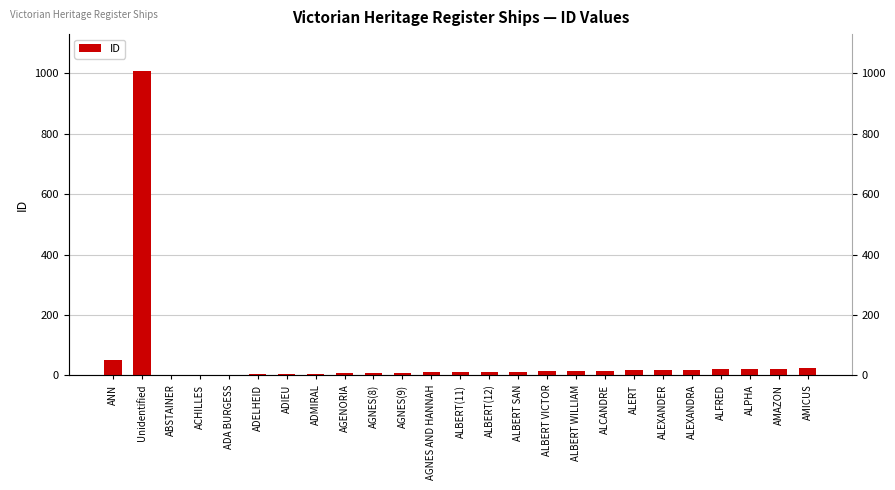

The value at ALBERT WILLIAM is 9. True or false?

False